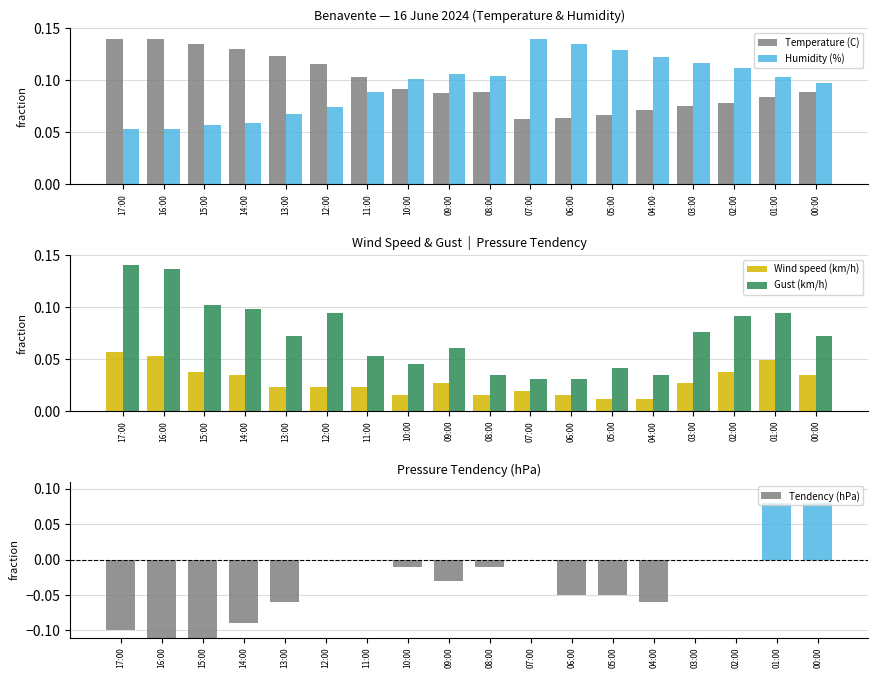

Count the number of data series in this chart.

5